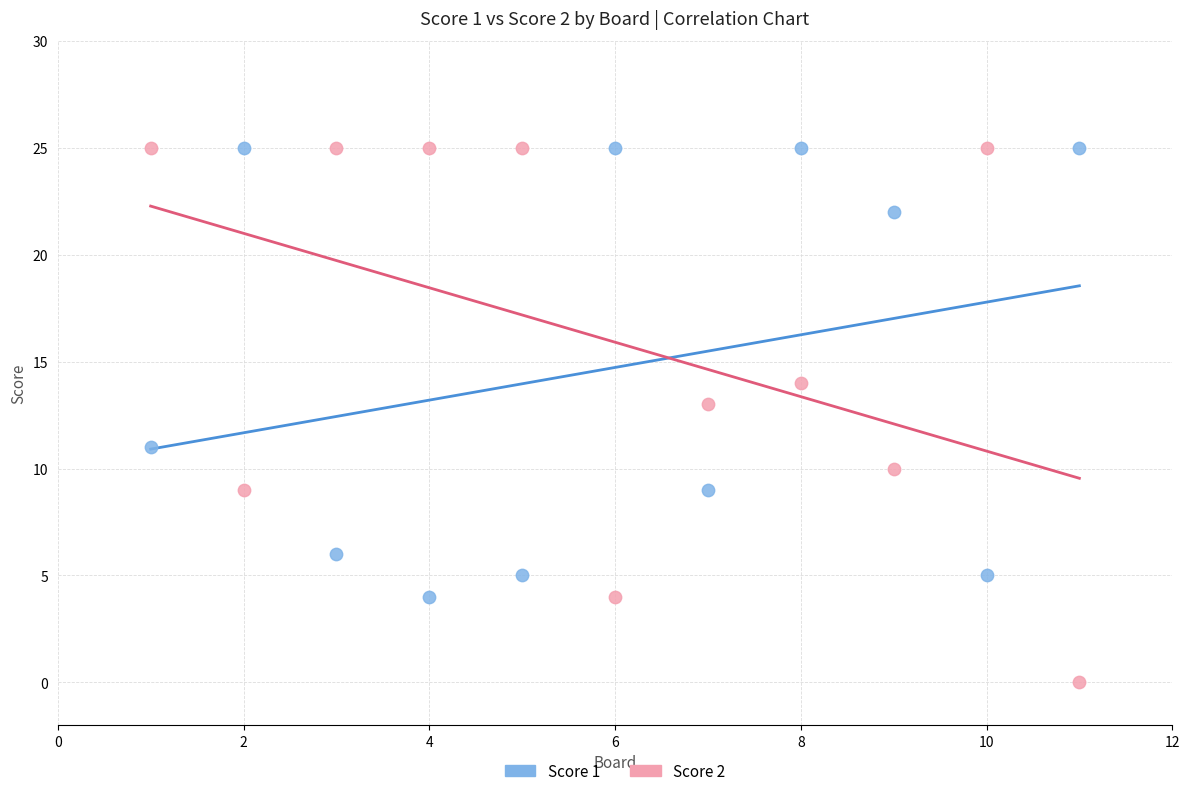

Which series reaches the minimum Y coordinate?

Score 2